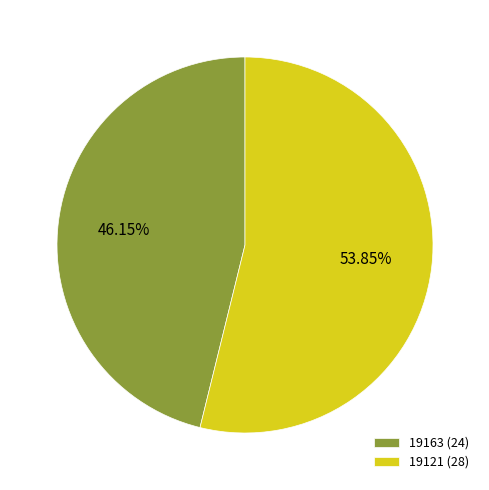

Which slice is the smallest?

19163